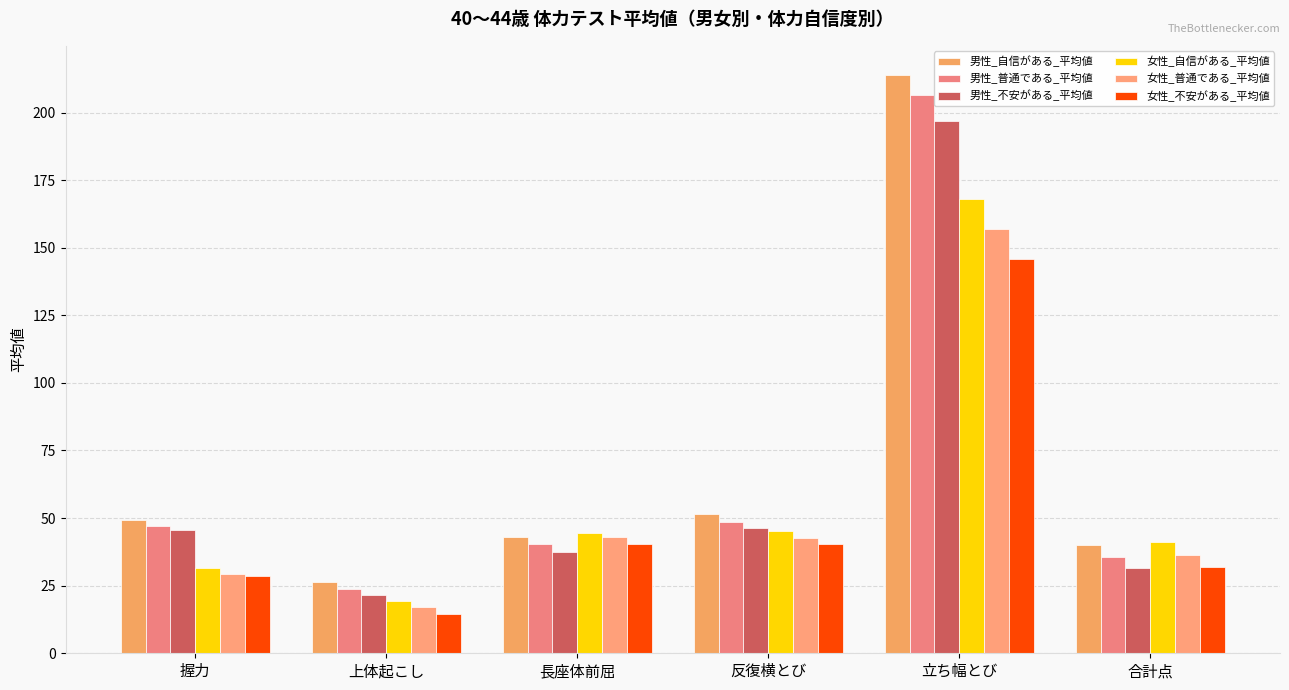

Reading left to right, transcribe all the data shown in this chart.

男性_自信がある_平均値: 握力=49.2	上体起こし=26.4	長座体前屈=43.2	反復横とび=51.4	立ち幅とび=214.0	合計点=39.9
男性_普通である_平均値: 握力=47.1	上体起こし=23.9	長座体前屈=40.6	反復横とび=48.6	立ち幅とび=206.3	合計点=35.7
男性_不安がある_平均値: 握力=45.7	上体起こし=21.6	長座体前屈=37.3	反復横とび=46.2	立ち幅とび=196.8	合計点=31.6
女性_自信がある_平均値: 握力=31.4	上体起こし=19.3	長座体前屈=44.6	反復横とび=45.3	立ち幅とび=167.9	合計点=41.0
女性_普通である_平均値: 握力=29.4	上体起こし=17.2	長座体前屈=43.2	反復横とび=42.6	立ち幅とび=156.9	合計点=36.3
女性_不安がある_平均値: 握力=28.6	上体起こし=14.6	長座体前屈=40.3	反復横とび=40.5	立ち幅とび=145.8	合計点=32.0